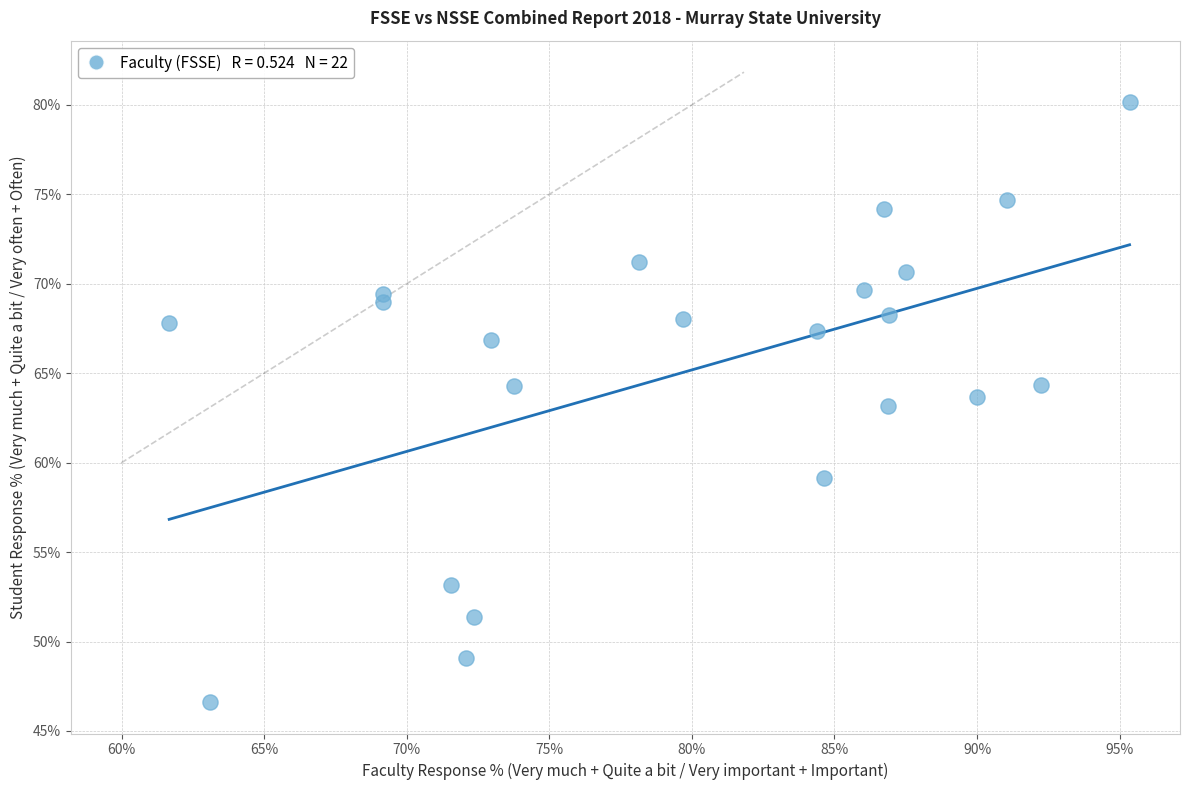

What is the range of Y values (max minus min)?

33.5